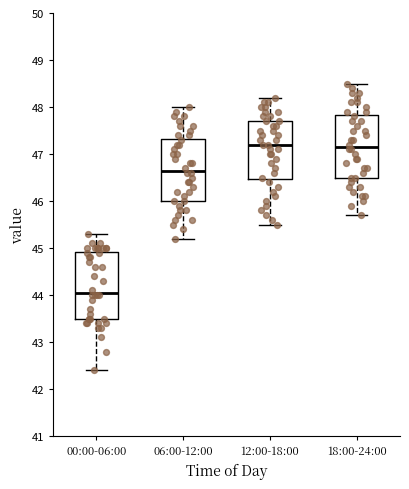

Where is the upper edge of the box for 18:00-24:00 on the y-axis? The values are not printed on the chart, so give them approximately, as read against the axis.

47.8